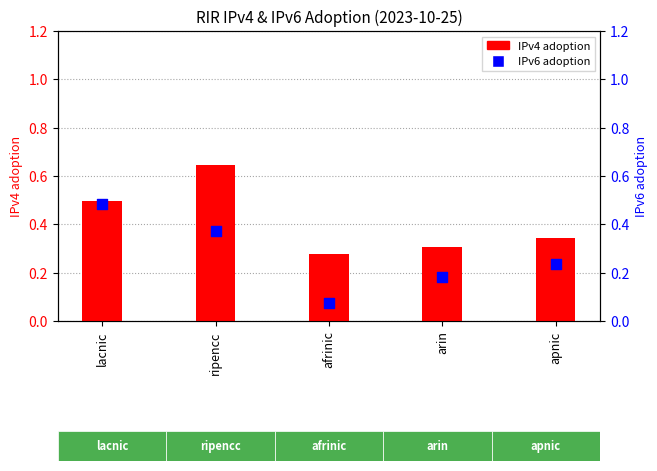

Which series has the largest total across all categories?

IPv4 adoption